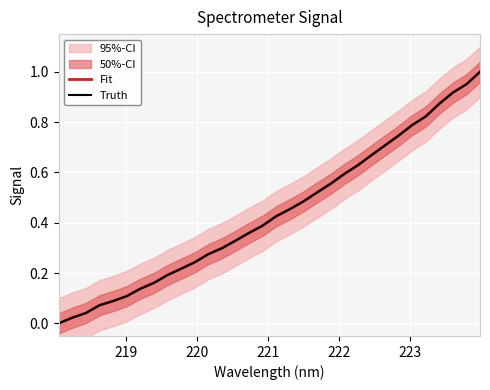

True or false: Truth and Fit cross at least once.

False